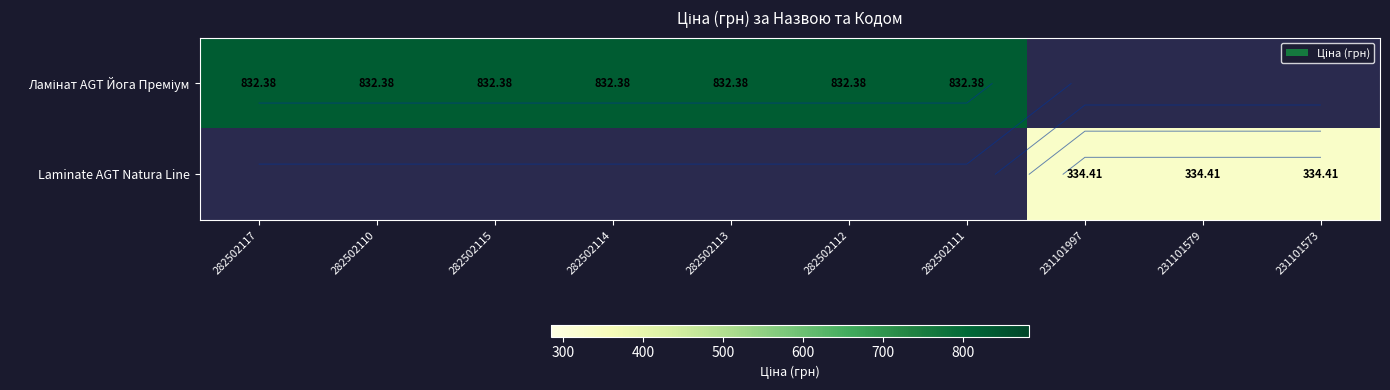

True or false: Ламінат AGT Йога Преміум has a value of 832.4 at 282502112.

True